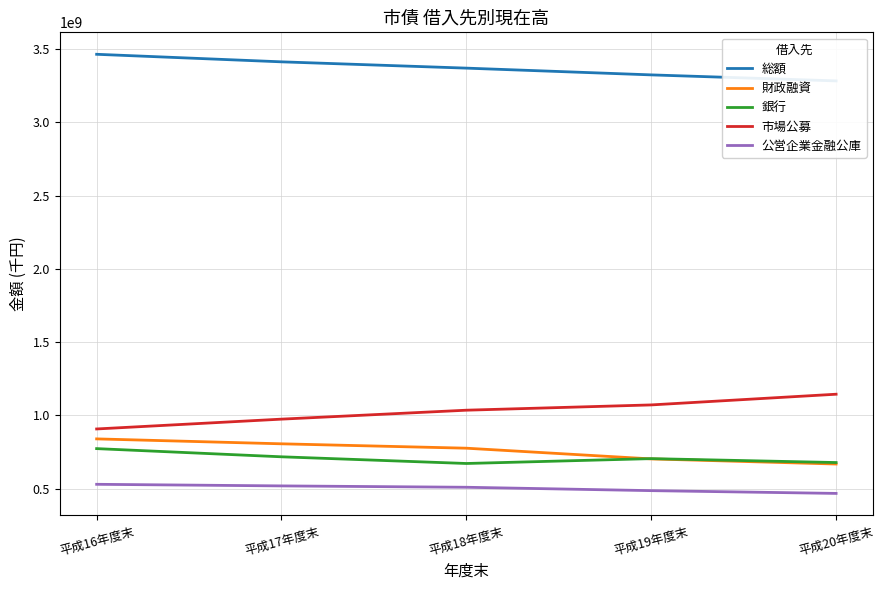

What is the spread (max minus min) of values at 平成17年度末?

2892498952